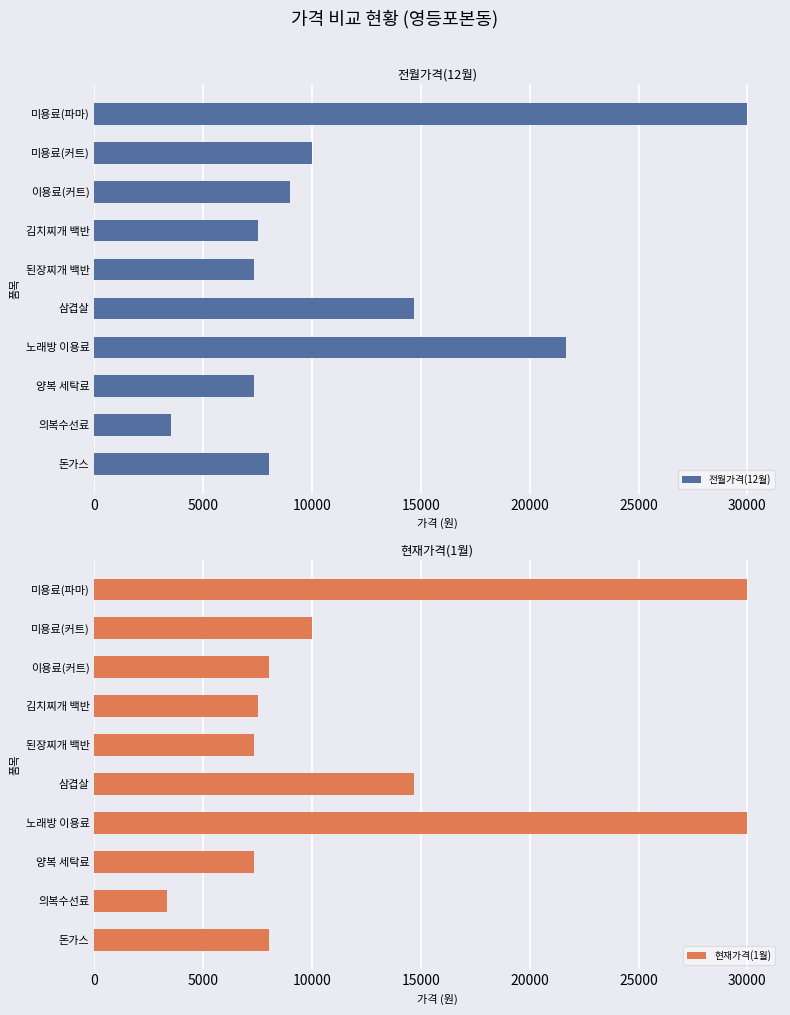

Where is 현재가격(1월) nearest to the value 16666?

삼겹살